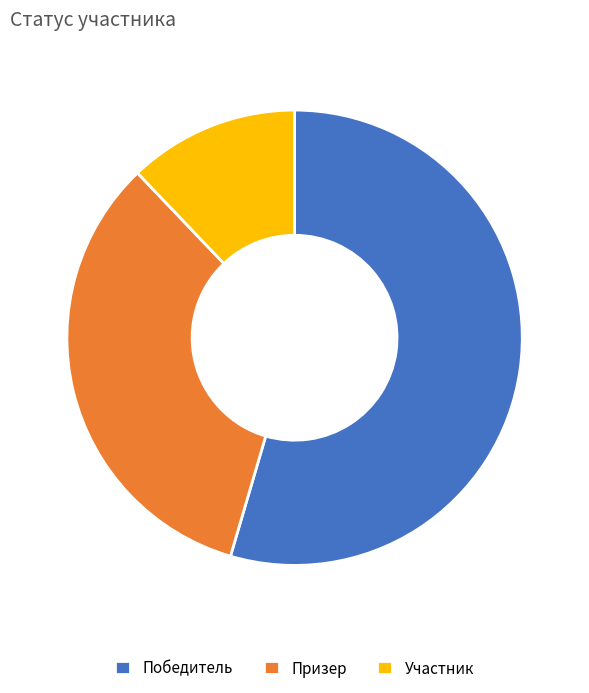

Which slice is the smallest?

Участник